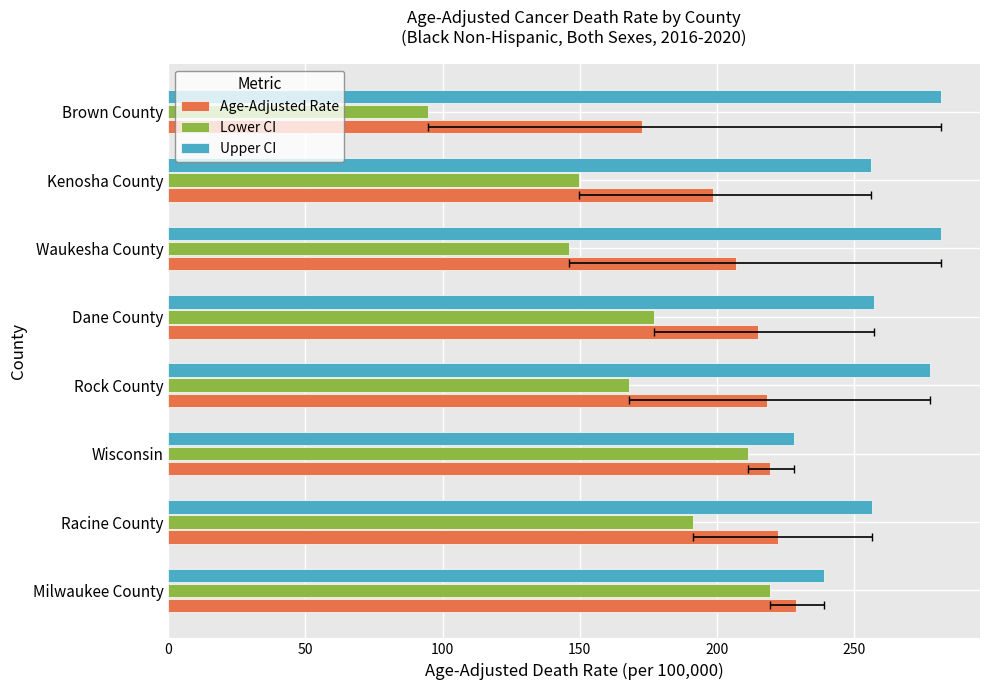

The value of Age-Adjusted Rate at Dane County is 50.2. True or false?

False